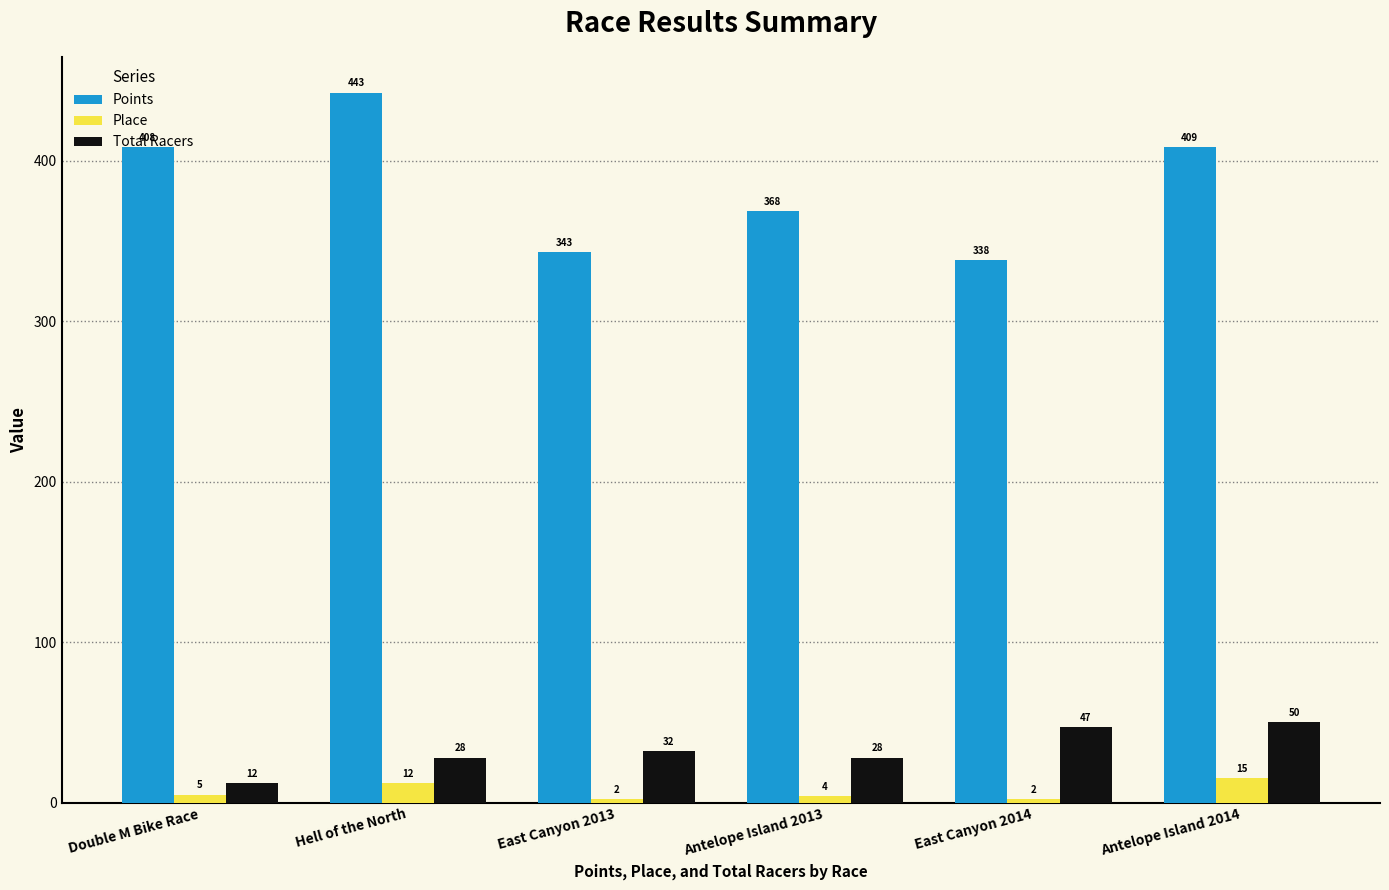

At which label is Place closest to 8?

Double M Bike Race